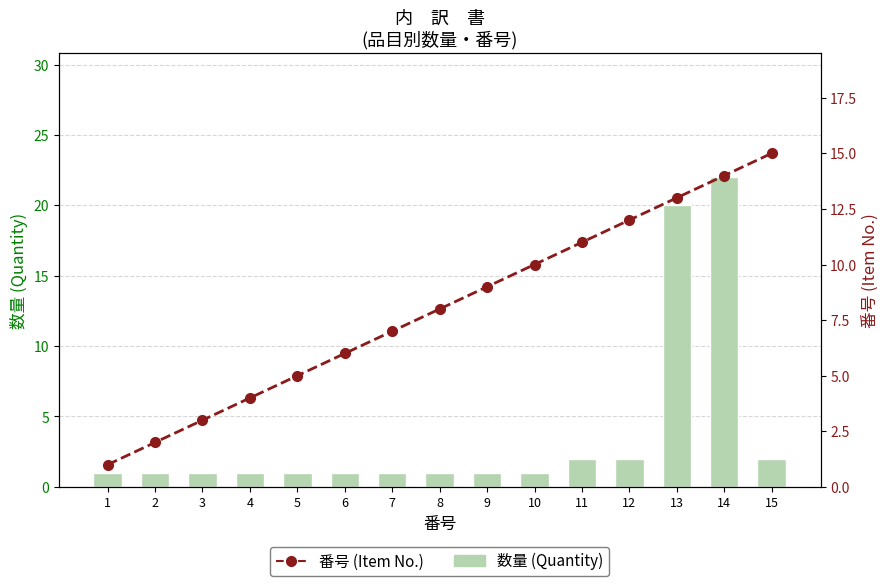

The value of 数量 (Quantity) at 15 is 1. True or false?

False